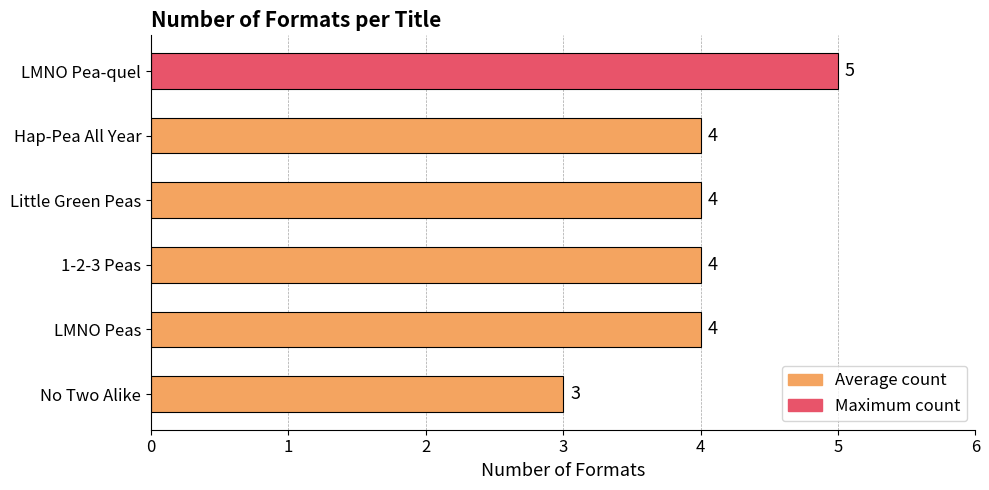

What is the difference between the maximum and minimum values?

2